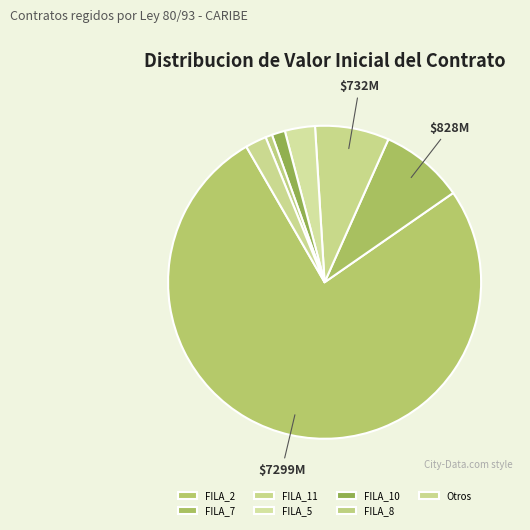

Does FILA_2 represent more than half of the total?

Yes